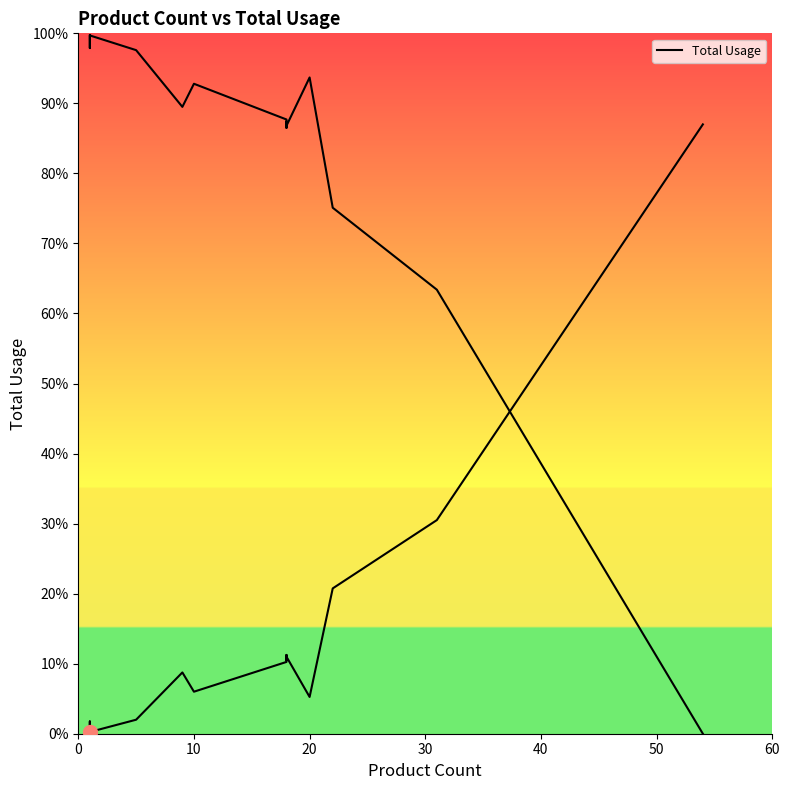

What is the sum of all values?

909